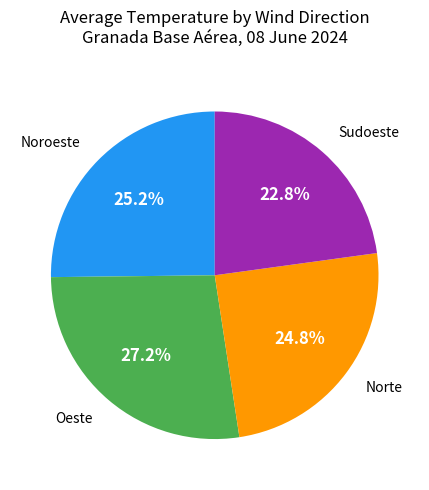

Is the sum of Norte and Oeste greater than half?

Yes